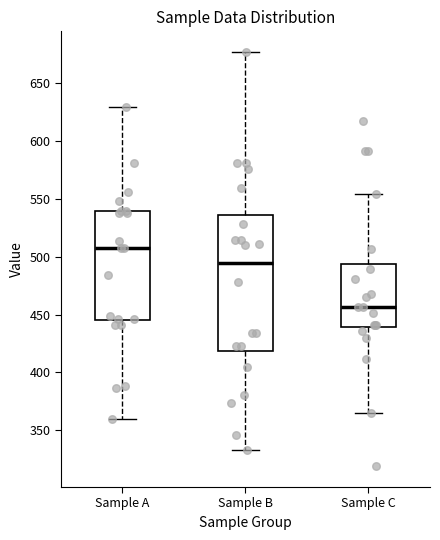

Where does the upper whisker of the box for Sample A end on the y-axis? The values are not printed on the chart, so give them approximately, as read against the axis.

630